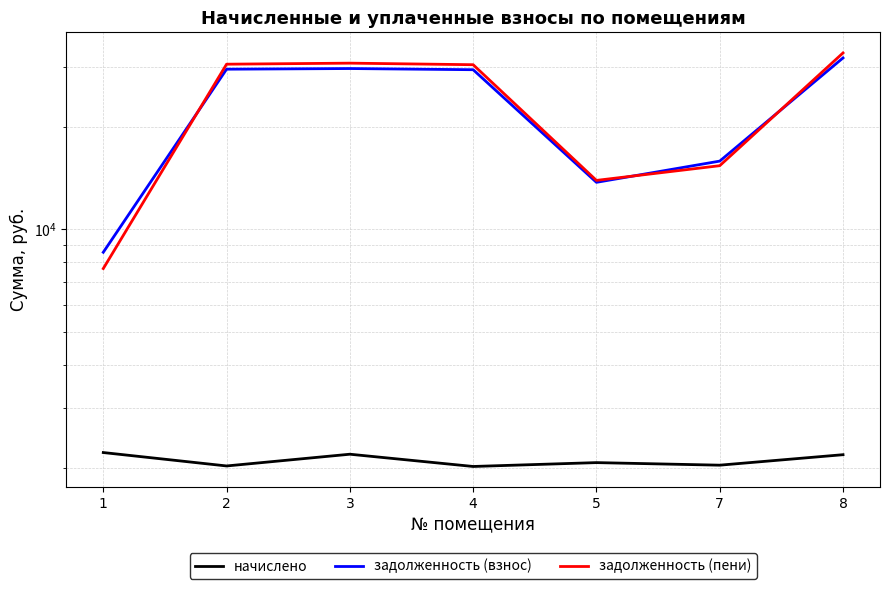

Reading left to right, what are all the values shown in this chart?

начислено: 2216.5	2024.6	2191.6	2017.6	2070.8	2035.3	2184.5
задолженность (взнос): 8565.9	29473.6	29604.0	29370.1	13733.6	15848.2	31800.5
задолженность (пени): 7674.1	30485.9	30699.8	30378.8	13914.1	15365.8	32892.7